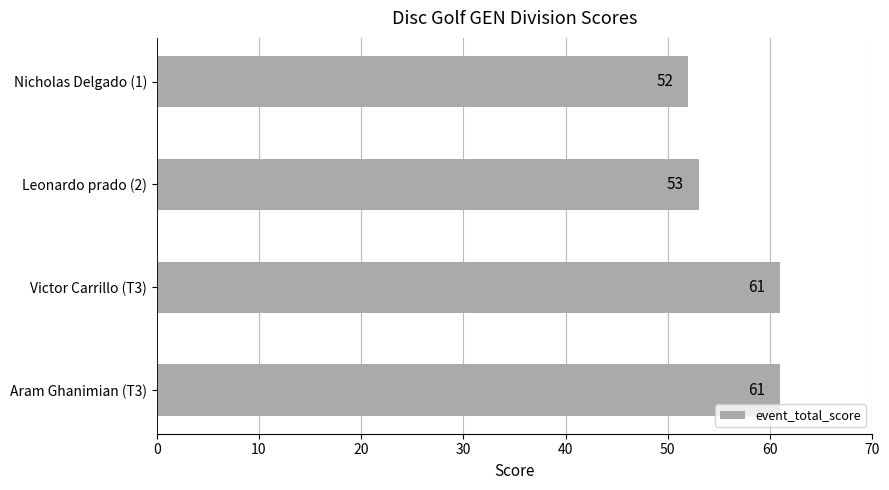

What is the difference between the maximum and minimum values?

9